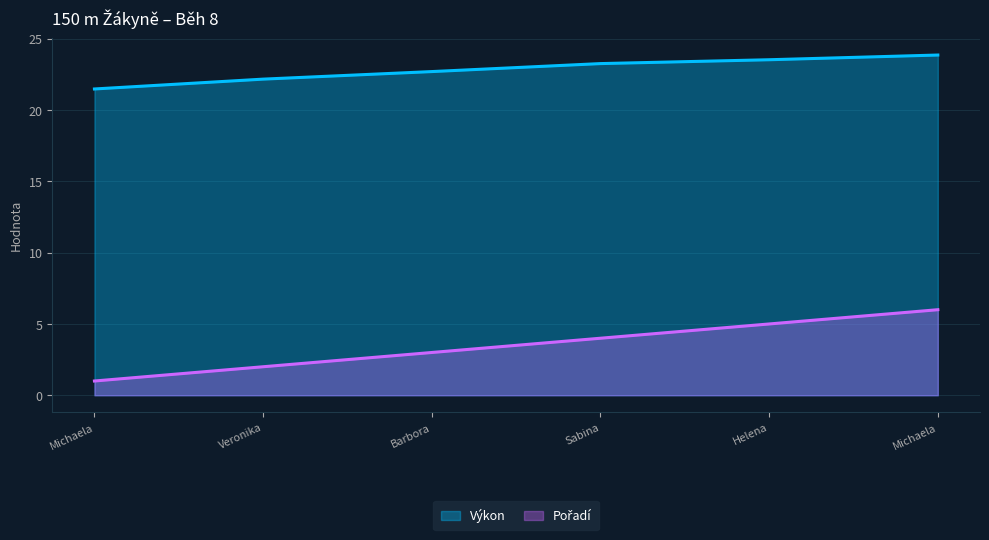

Which has a higher value, Helena or Michaela?

Michaela